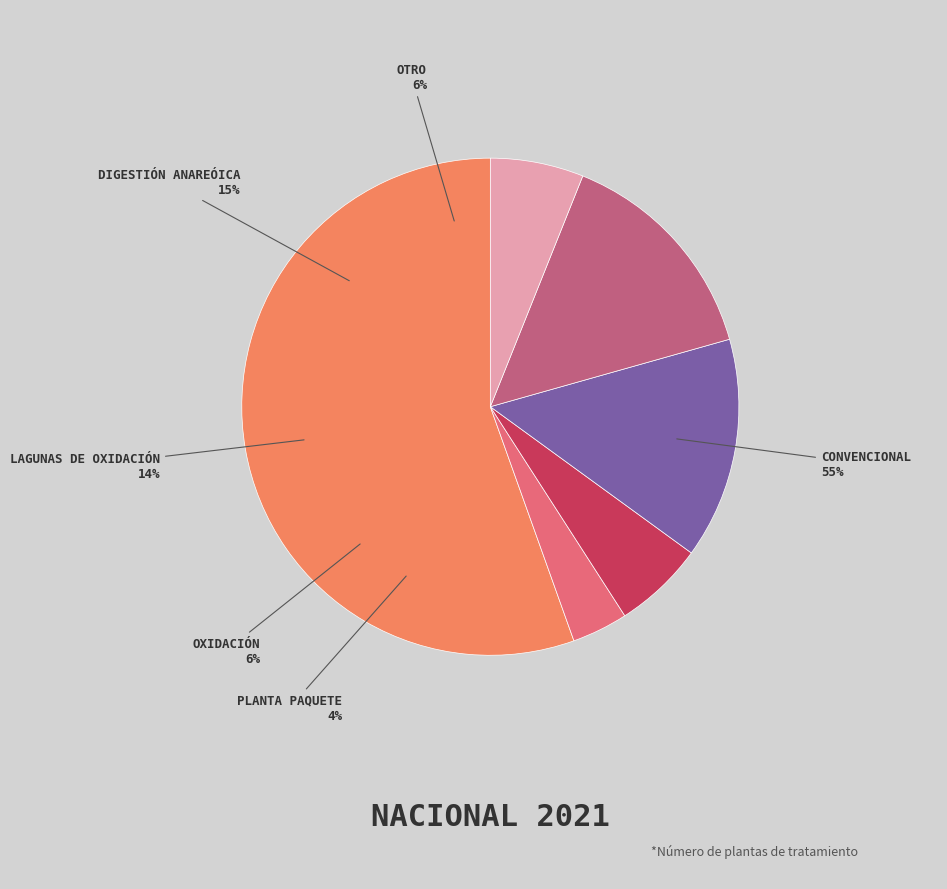

What is the total percentage of Oxidación and Planta Paquete?

9.5%